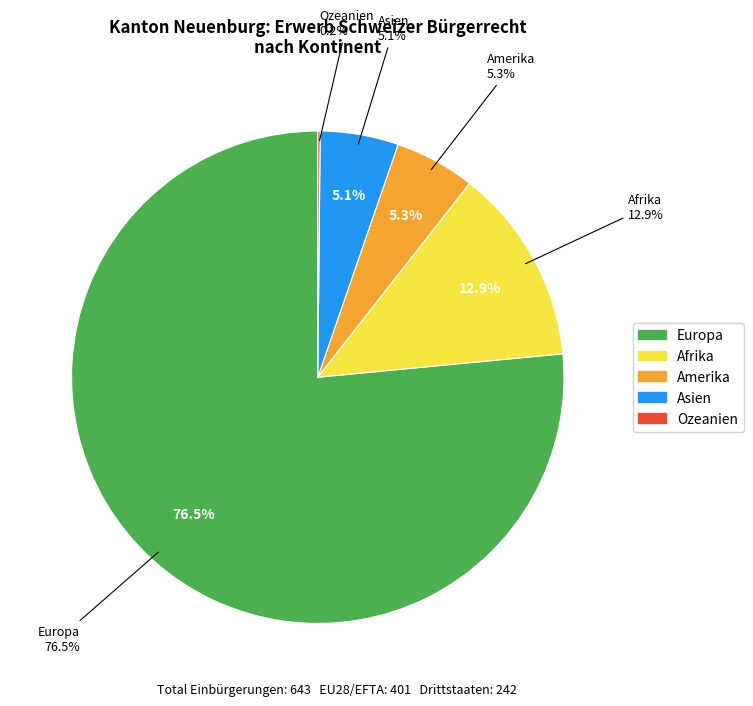

Count the number of slices in the pie.

5